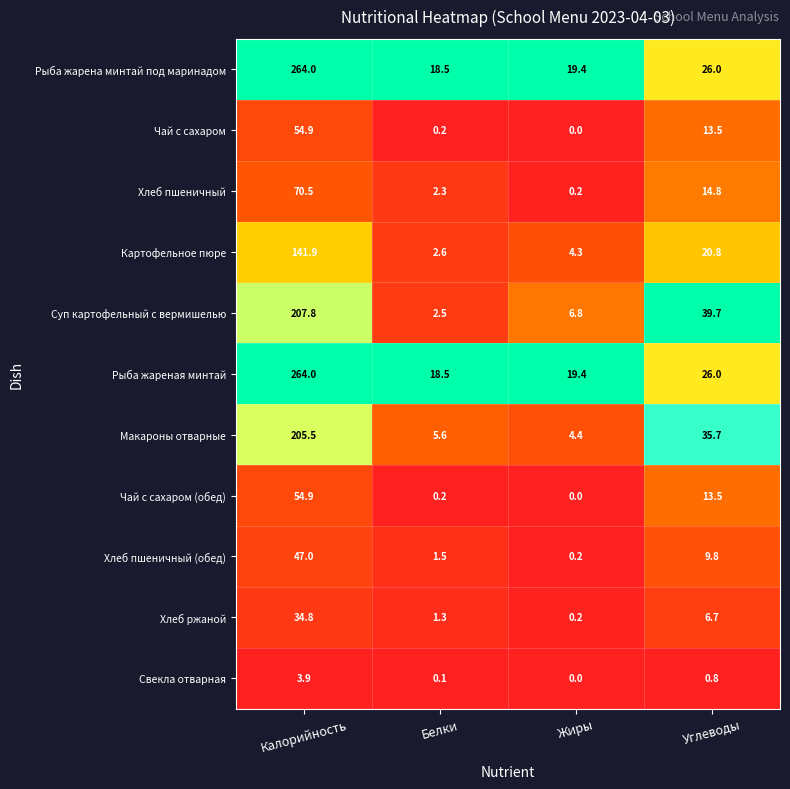

At which label is Картофельное пюре closest to 72?

Углеводы